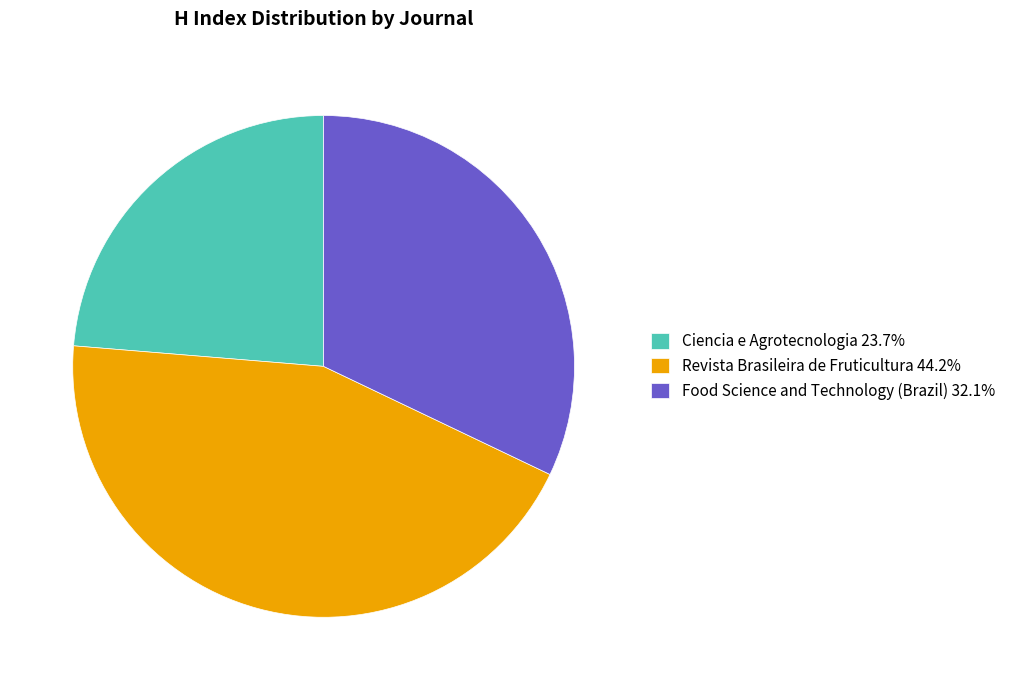

Count the number of slices in the pie.

3